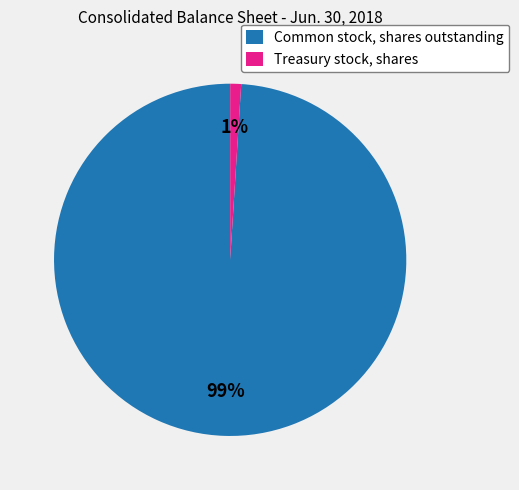

Combined, do Treasury stock, shares and Common stock, shares outstanding account for over 50%?

Yes